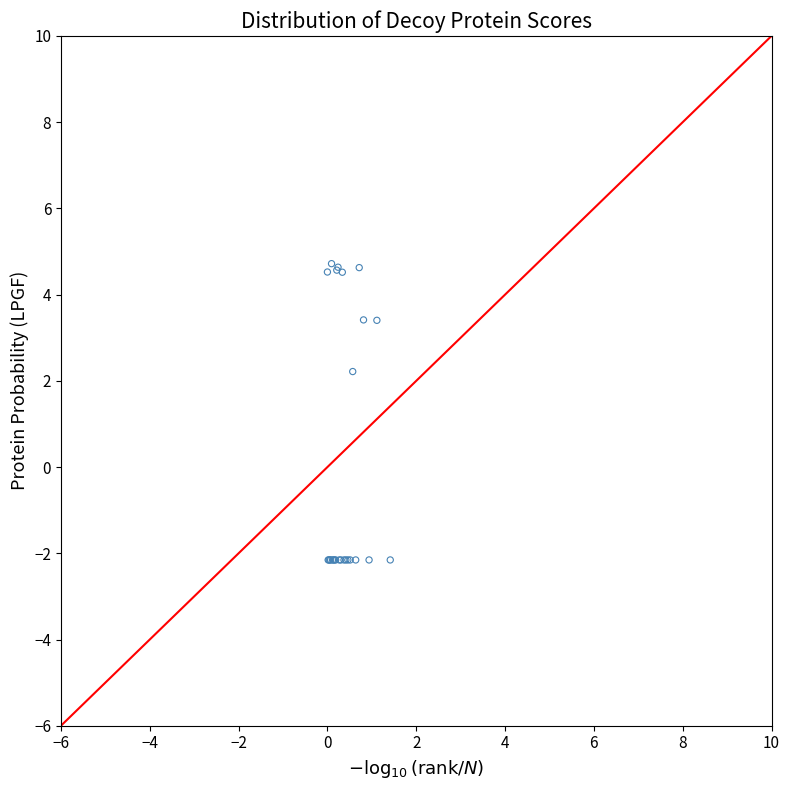

What Y value in the scatter plot is closest to 1?

2.2